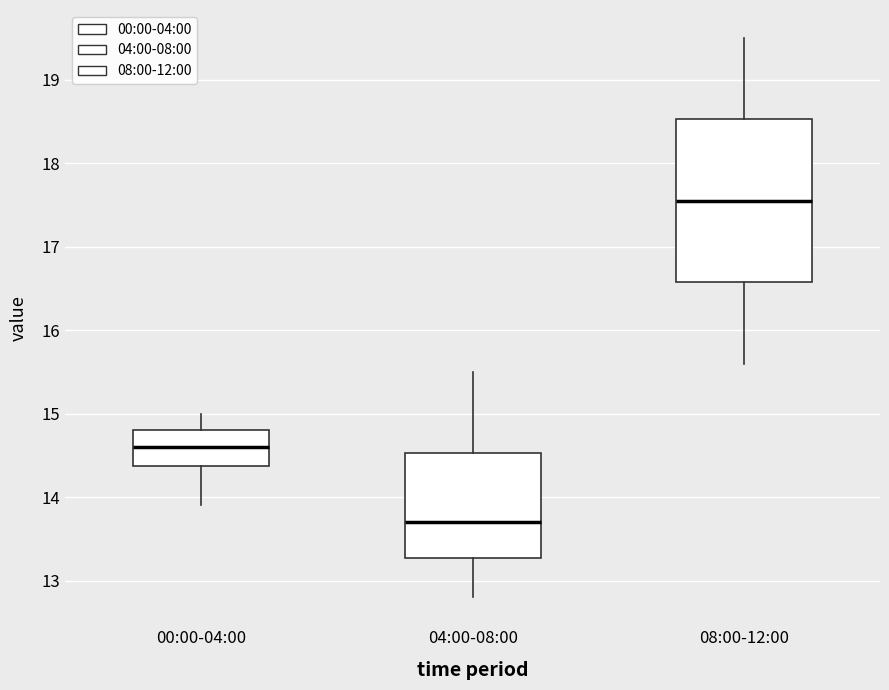

Where does the median line of the box for 04:00-08:00 sit on the y-axis? The values are not printed on the chart, so give them approximately, as read against the axis.

13.7